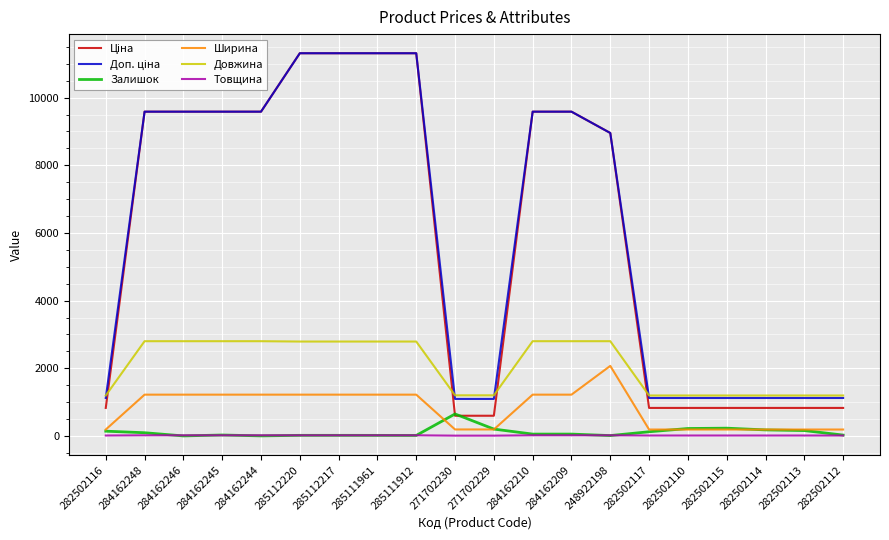

Count the number of categories in the chart.

20